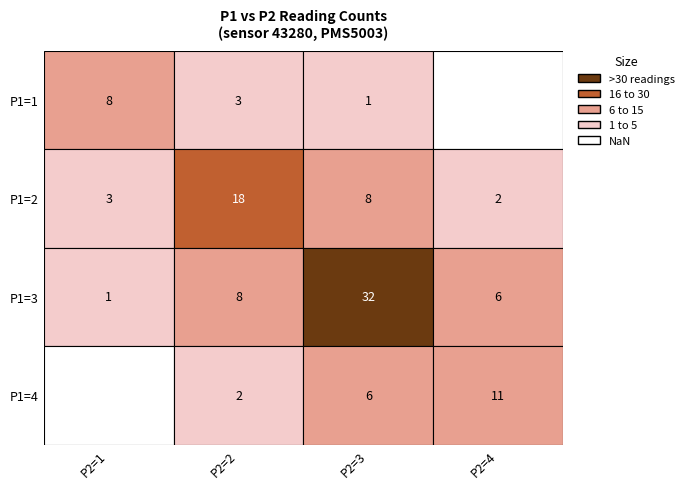

Is the value of 1 at 2 greater than the value of 4 at 4?

No